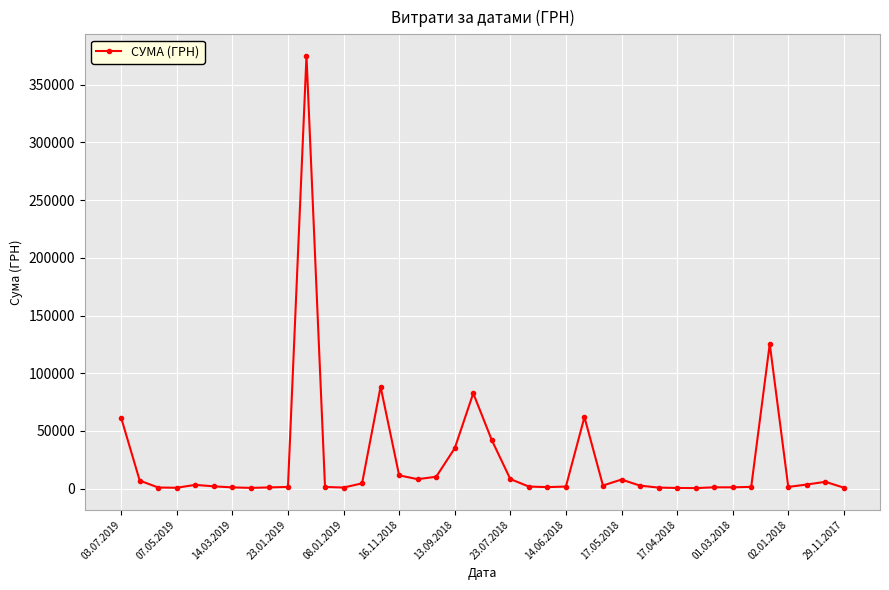

What is the difference between the second highest and minimum values?

124981.1